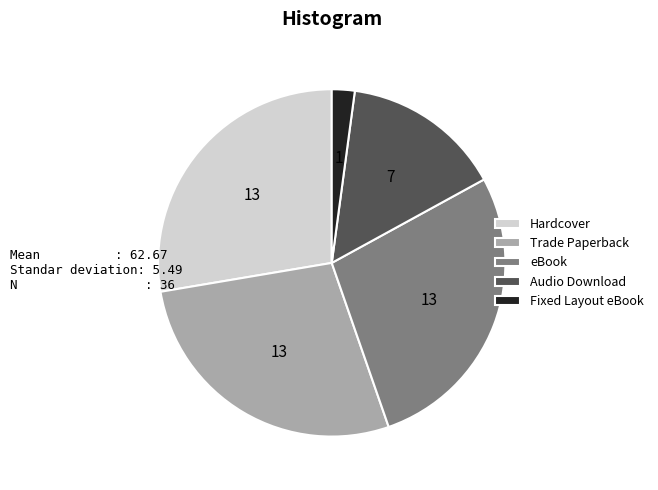

Is it true that Fixed Layout eBook is 2% of the pie?

True